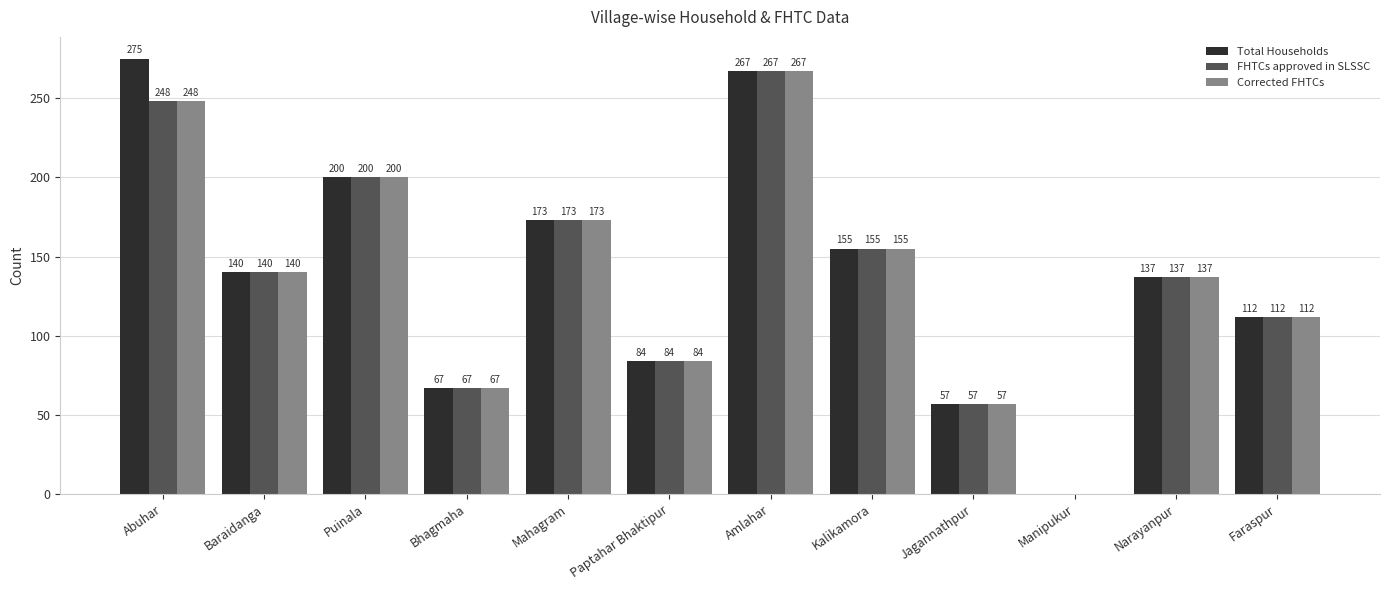

Are the bars grouped side by side (vs. stacked)?

Yes